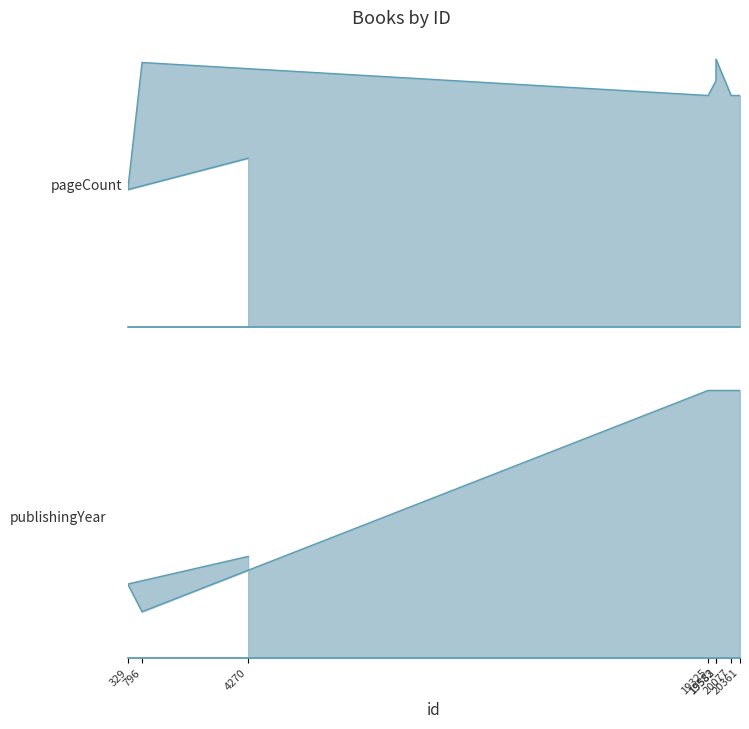

True or false: publishingYear and pageCount cross at least once.

False